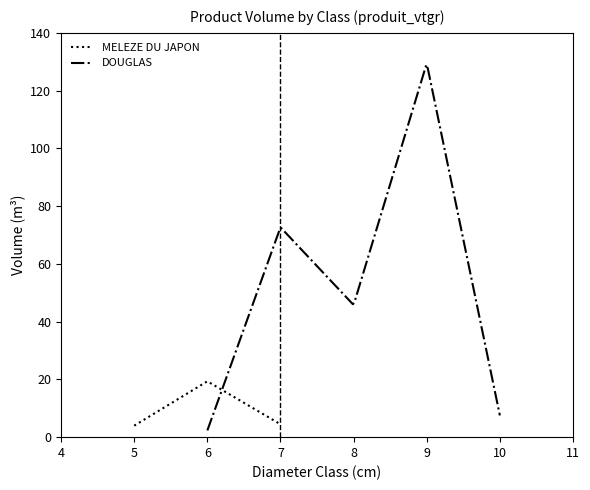

What are all the series names shown in the legend?

MELEZE DU JAPON, DOUGLAS